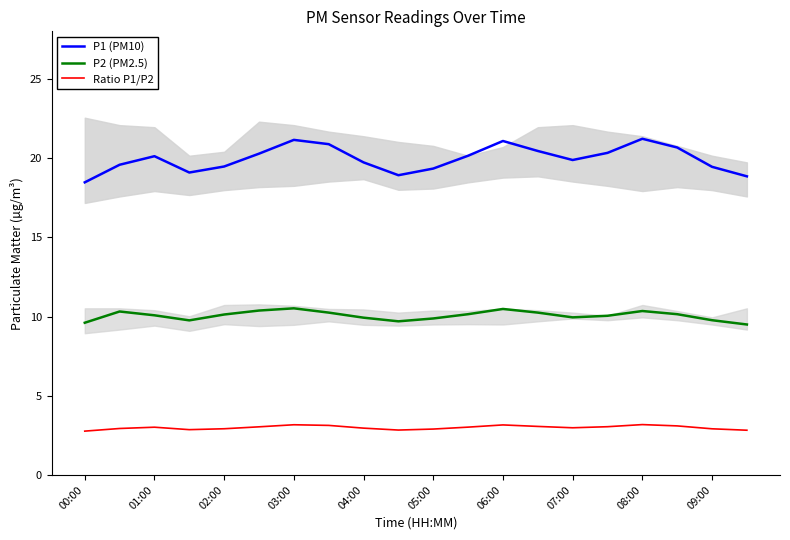

Is it true that Ratio P1/P2 equals 4.9 at 04:00?

False